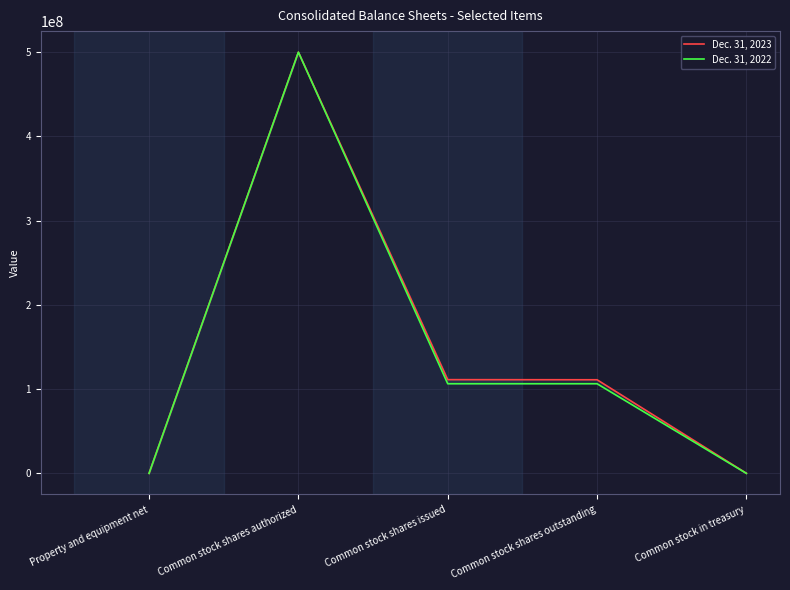

At how many categories does at least one series exceed 224661849?

1